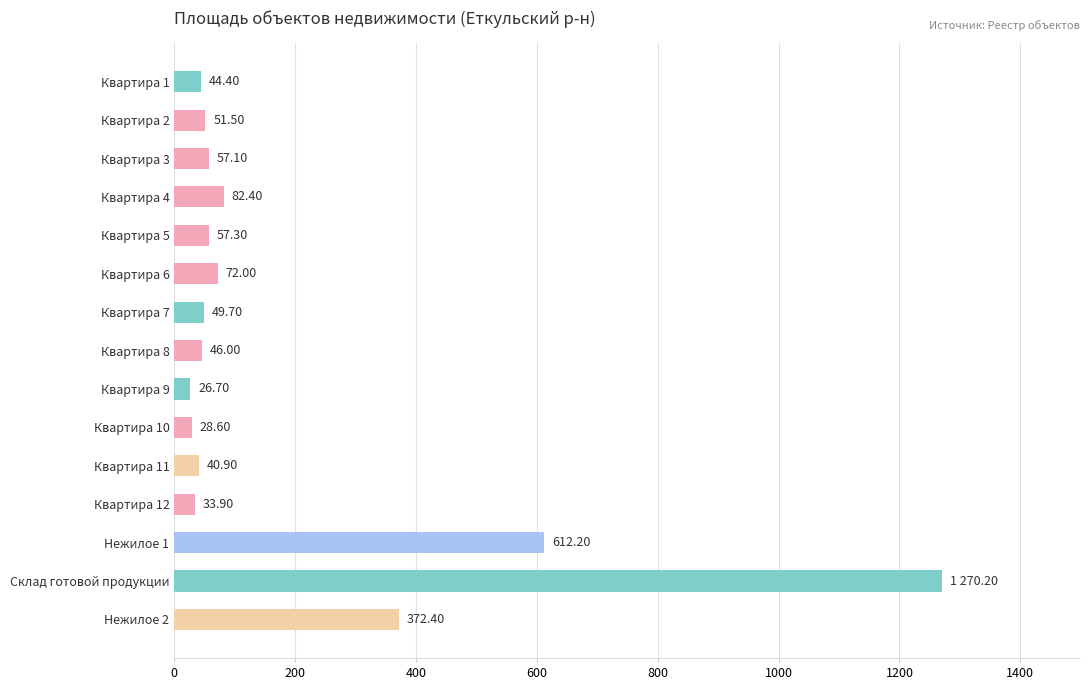

Which category has the highest value across all series?

Склад готовой продукции